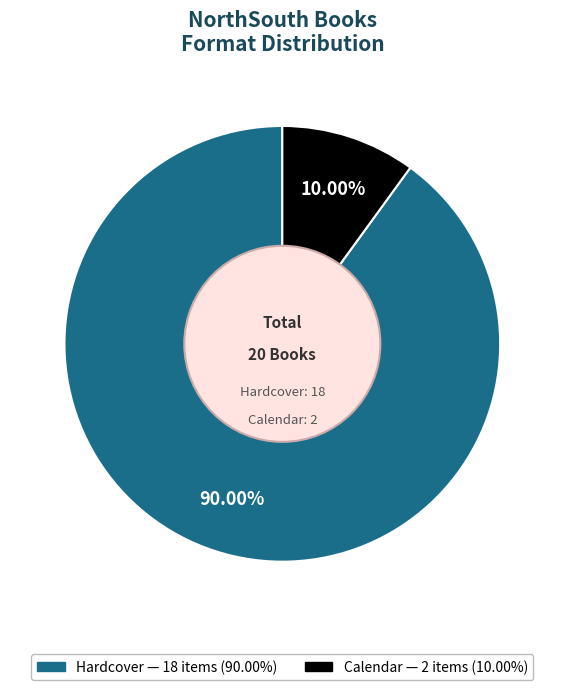

The Calendar slice represents 2% of the pie. True or false?

False